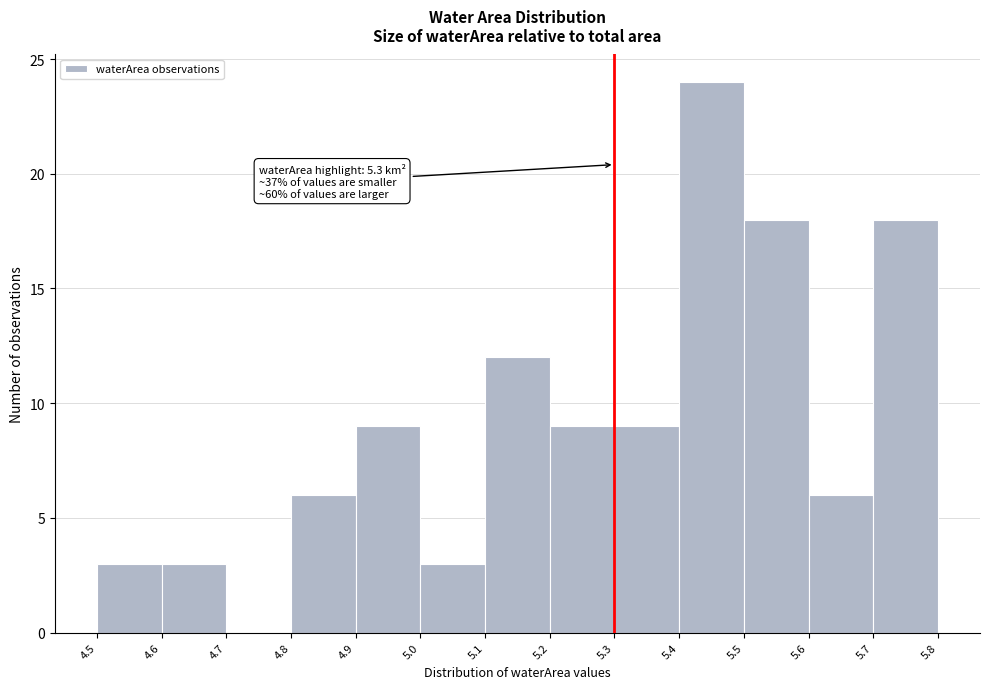

Which range on the x-axis has the tallest bar?

5.4 to 5.5